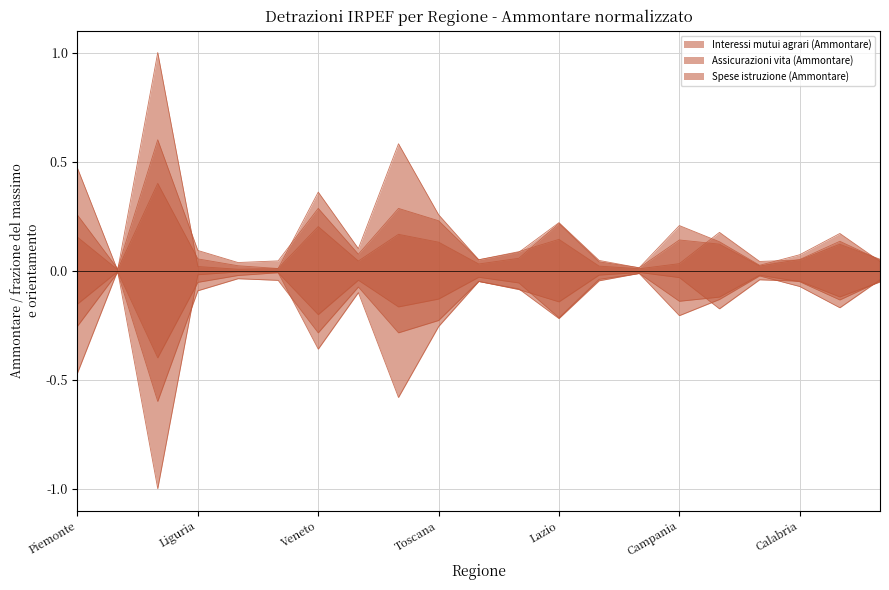

What is the label of the 2nd point from the left?

Valle d'Aosta